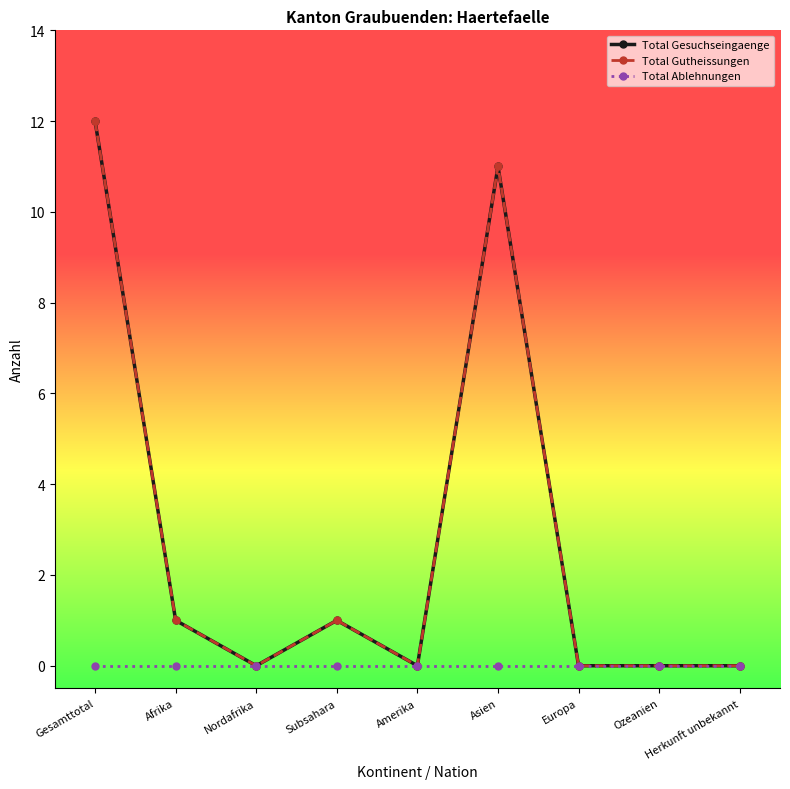

Does the chart have visible grid lines?

No